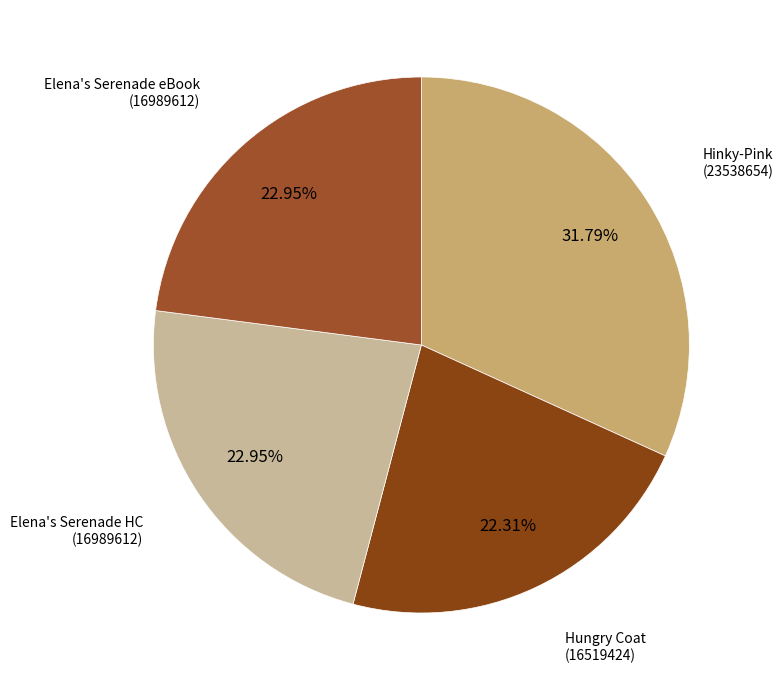

True or false: Hinky-Pink (23538654) accounts for 32% of the total.

True